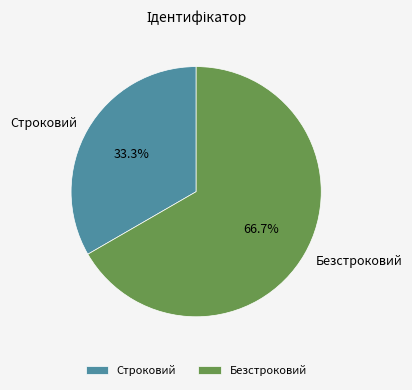

Which slice is the largest?

Безстроковий